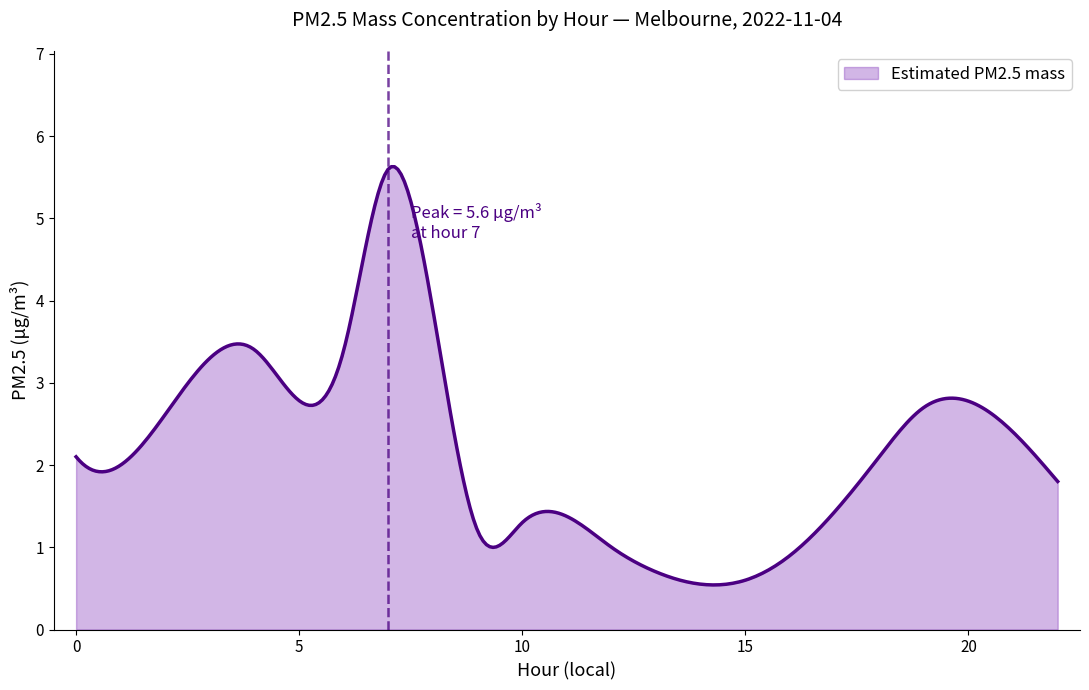

What is the difference between the maximum and minimum values?

5.1